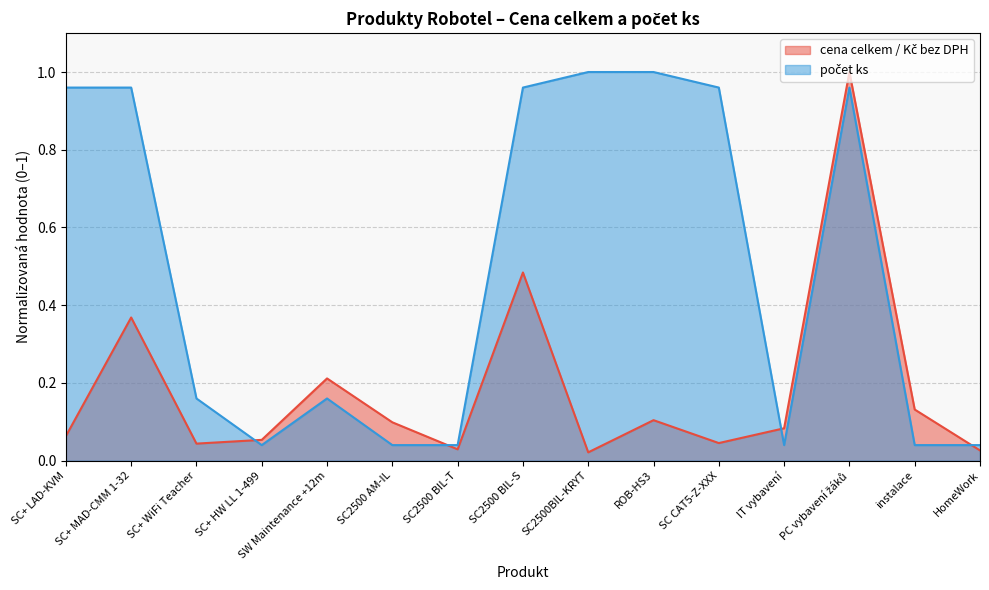

What is the highest value of the cena celkem / Kč bez DPH series?

1.0